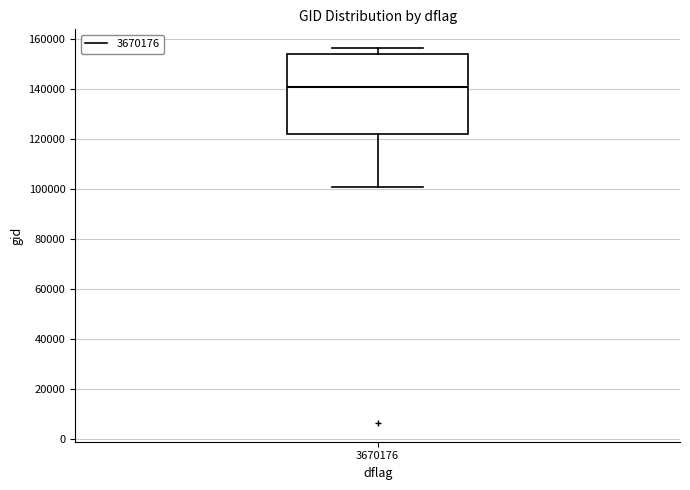

Read this box plot against the y-axis: the position of the median line, the range covered by the box, and the ends of both whiskers. The values are not printed on the chart, so give them approximately, as read against the axis.

median 140000, box 122000 to 154000, whiskers 100000 to 156000